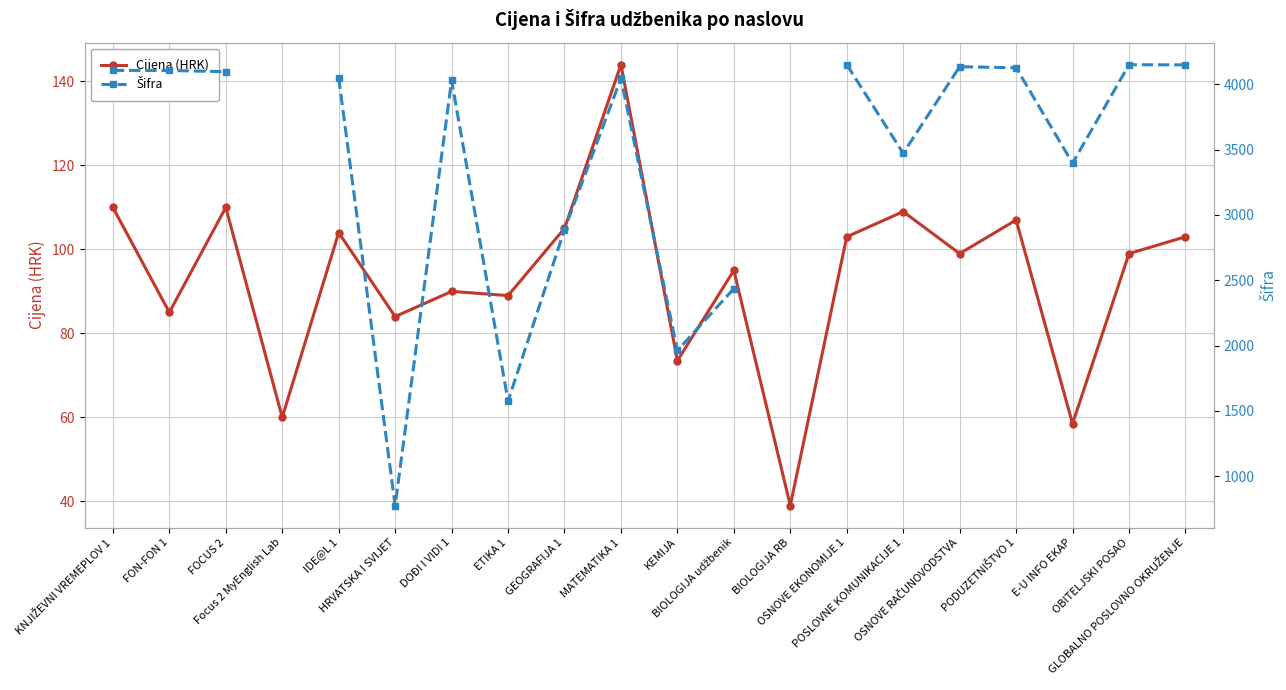

How many interior local valleys does the Šifra series have?

5